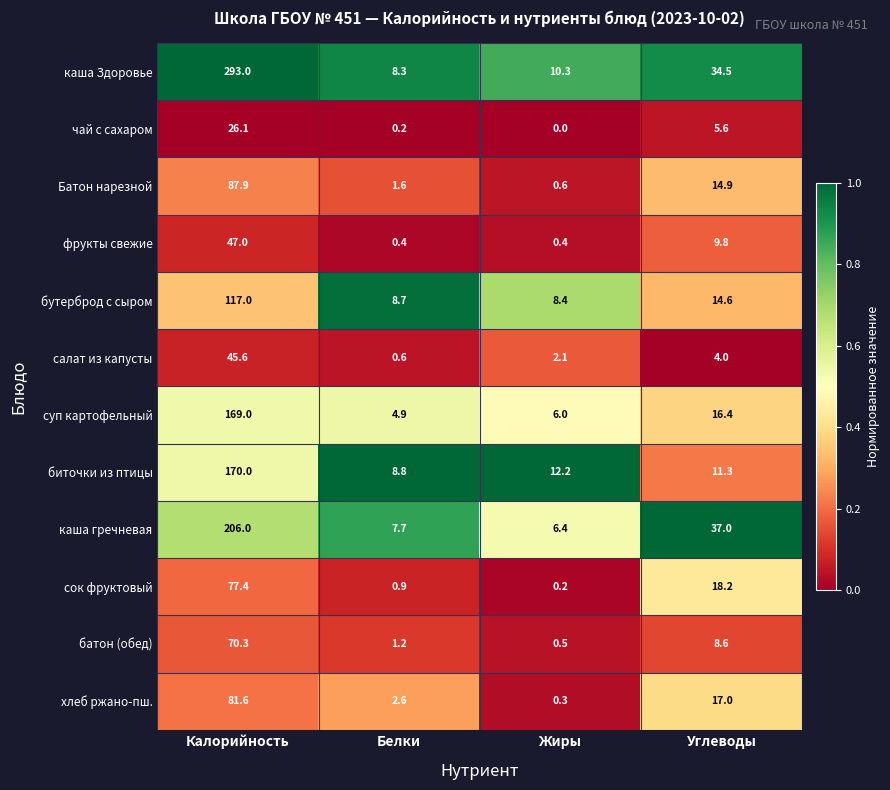

What is the difference between the highest and lowest values at Углеводы?

33.0